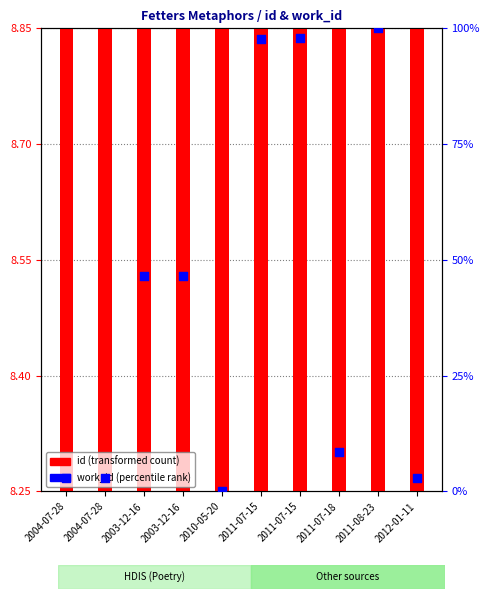

What is the total value across all series at 2012-01-11?

11.8